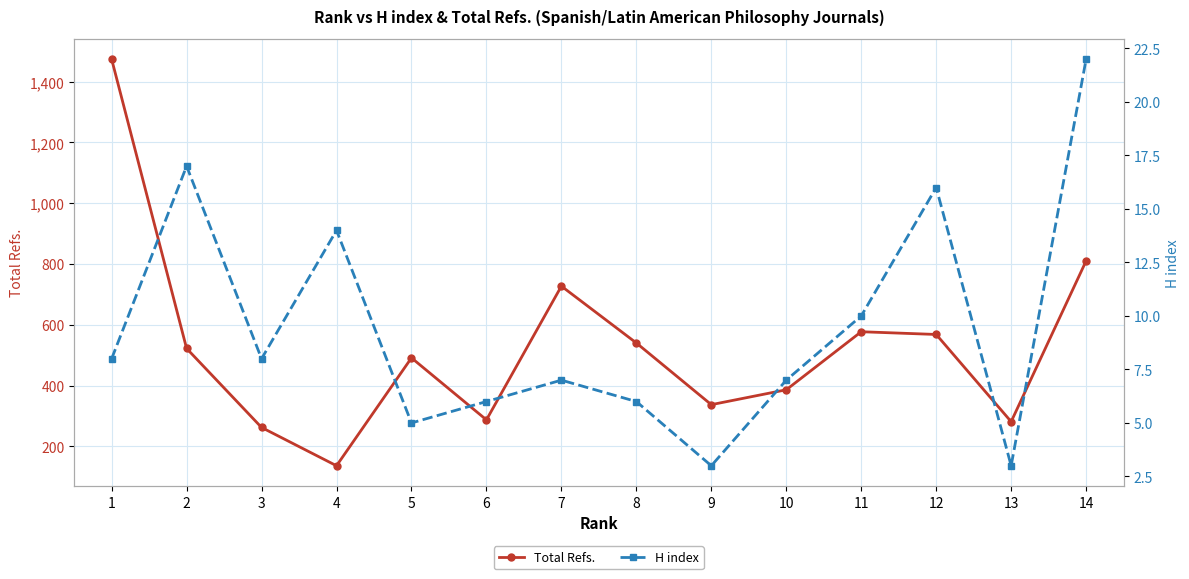

At how many categories does at least one series exceed 559?

5